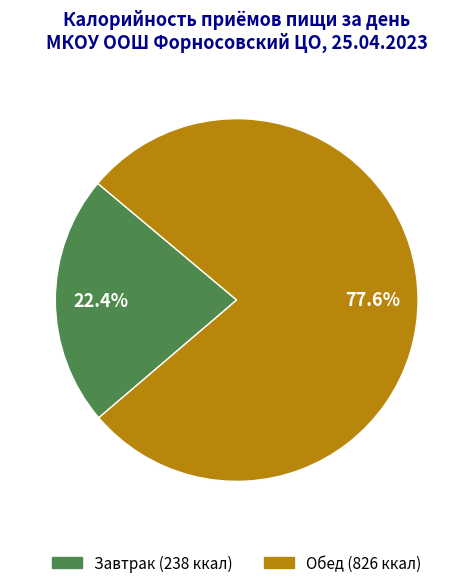

To the nearest percent, what portion does Завтрак represent?

22%